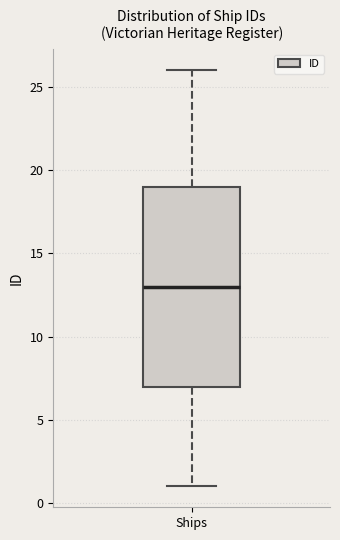

Transcribe this box plot: give where the median line is, the range the box spans, and where the two whiskers end, as read against the y-axis. The values are not printed on the chart, so give them approximately, as read against the axis.

median 13, box 7 to 19, whiskers 1 to 26